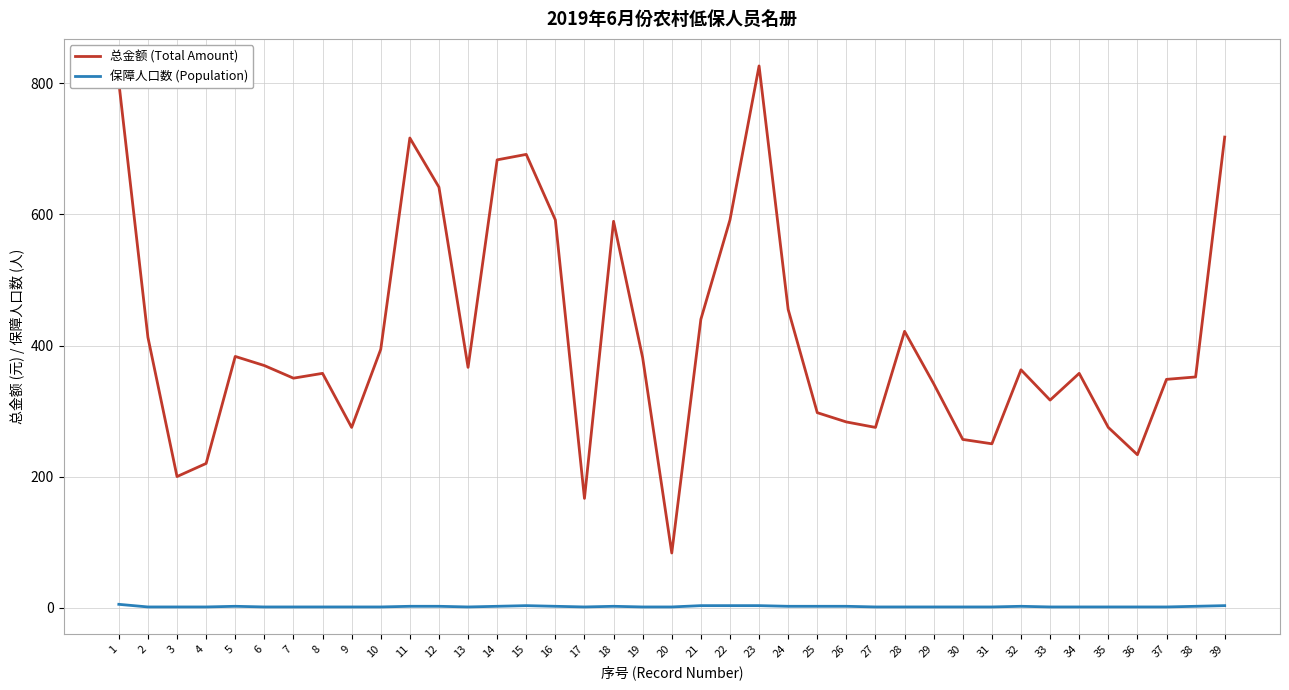

Rank the series by their maximum value, from lowest to highest.

保障人口数 (Population), 总金额 (Total Amount)